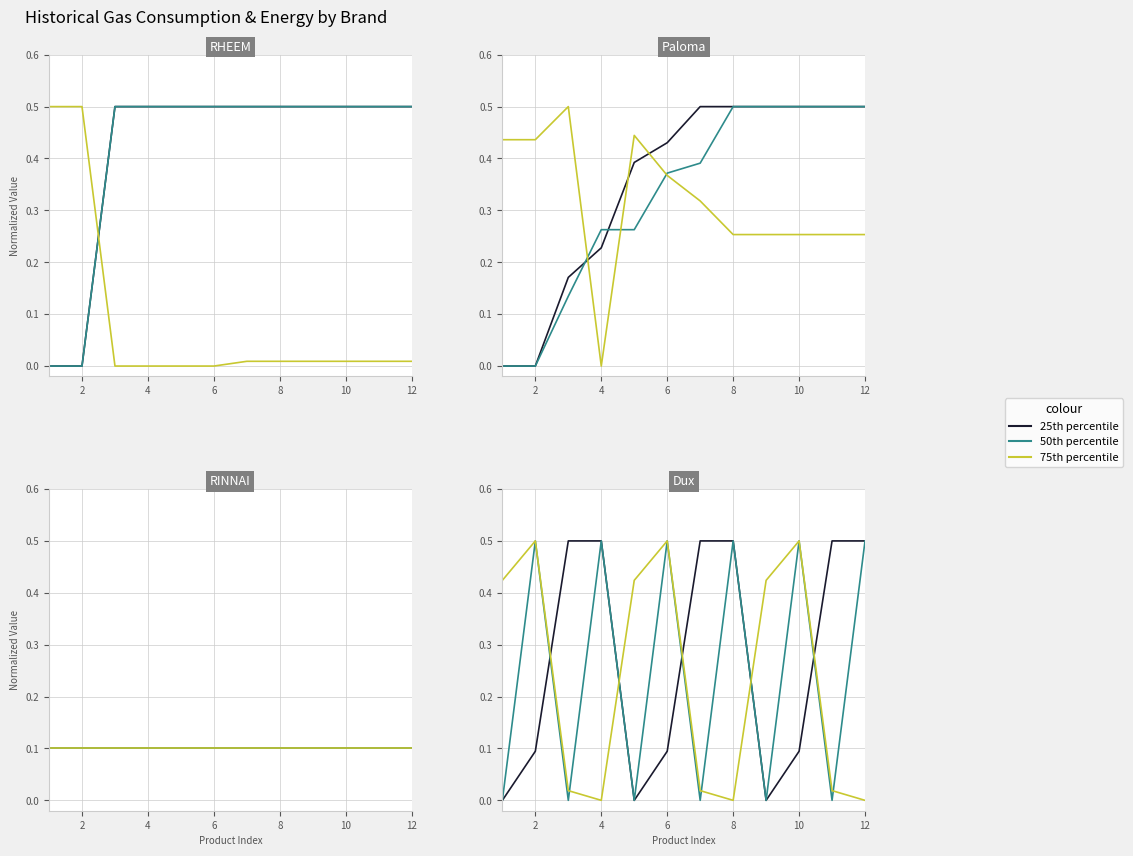

Which label corresponds to the largest value in the chart?

4